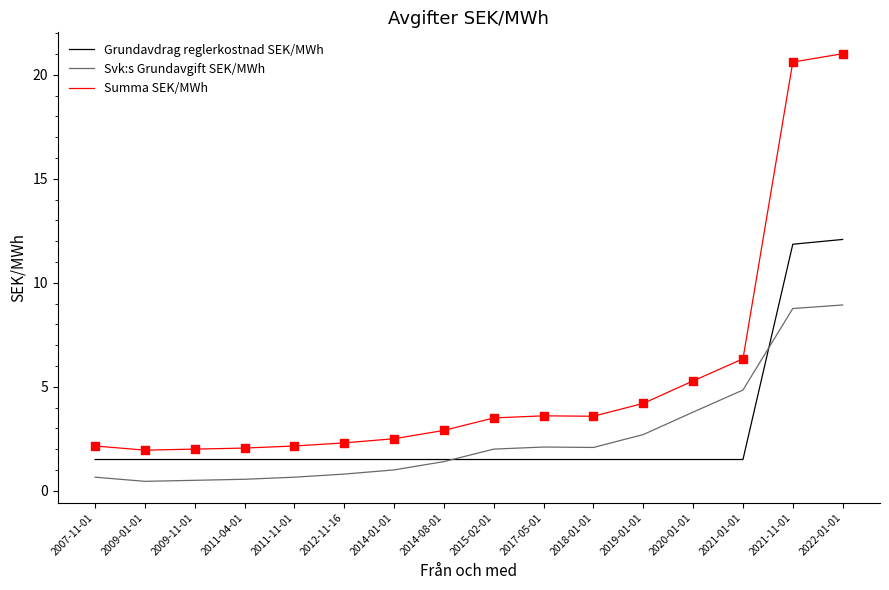

Which series has the largest range (max minus min)?

Summa SEK/MWh